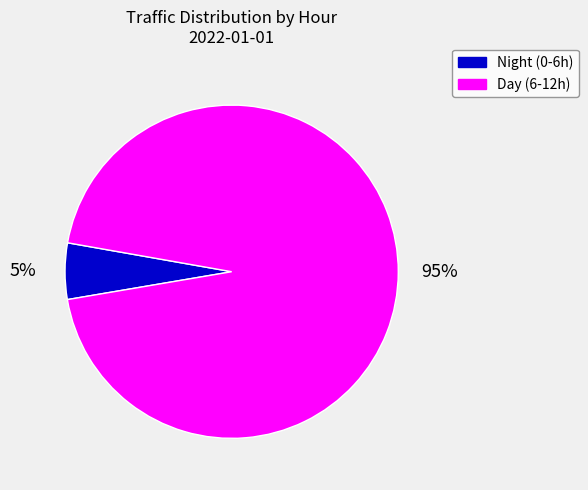

To the nearest percent, what portion does Night (0-6h) represent?

5%